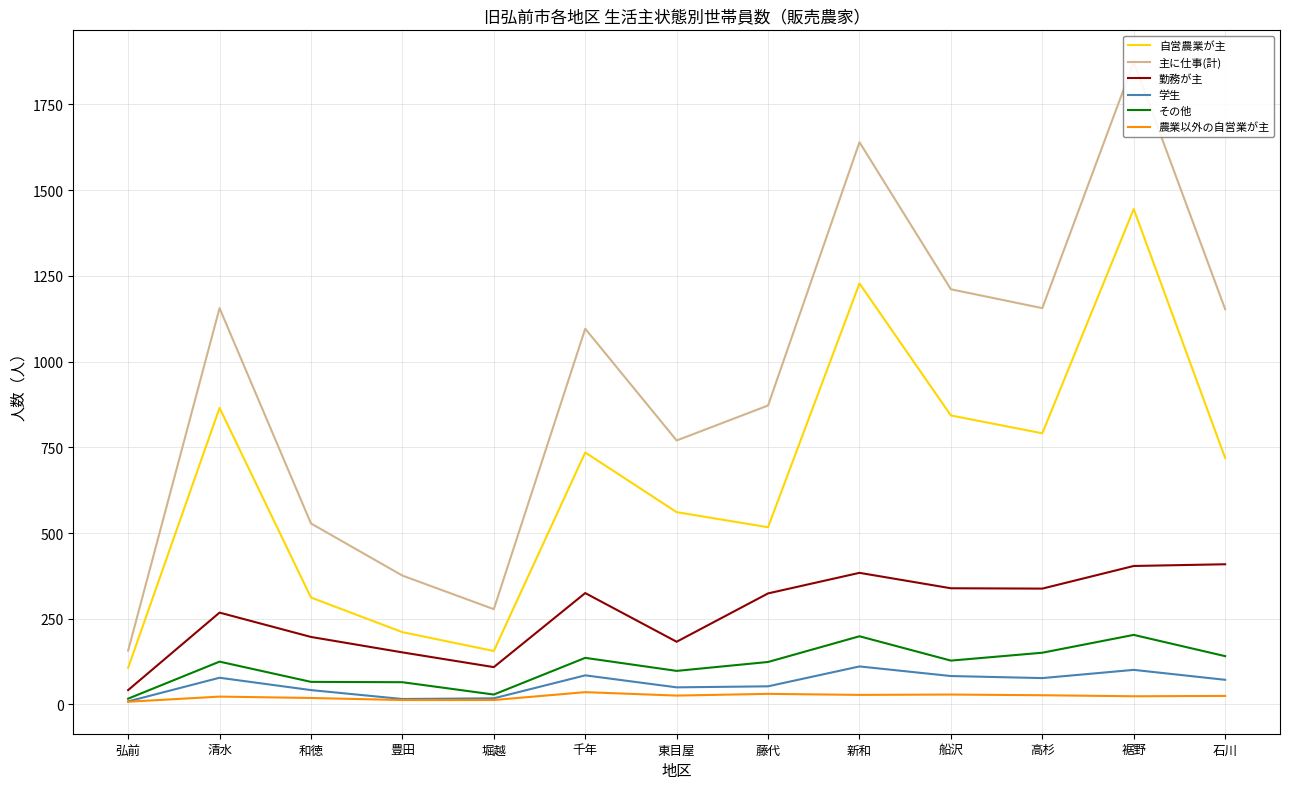

Which label corresponds to the largest value in the chart?

裾野